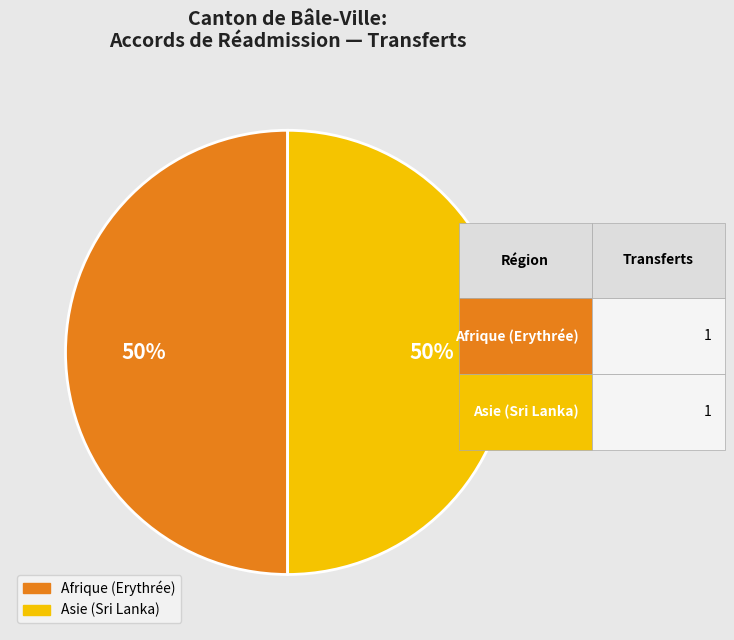

How many segments does this pie chart have?

2